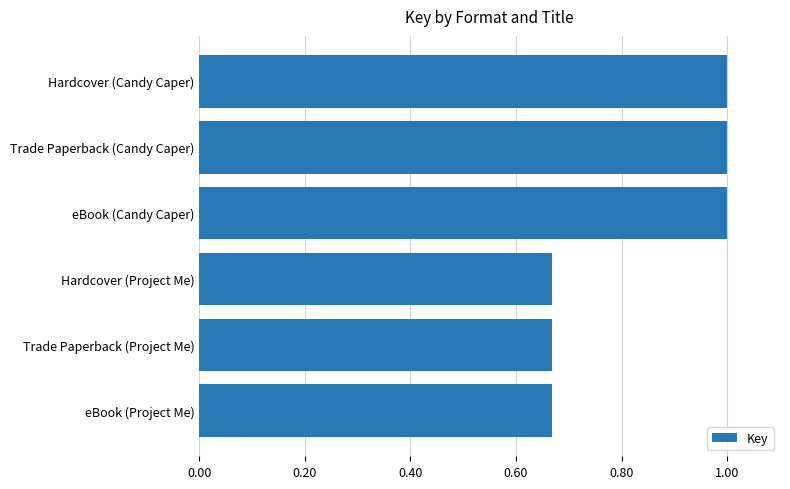

What is the difference between the maximum and minimum values?

0.3